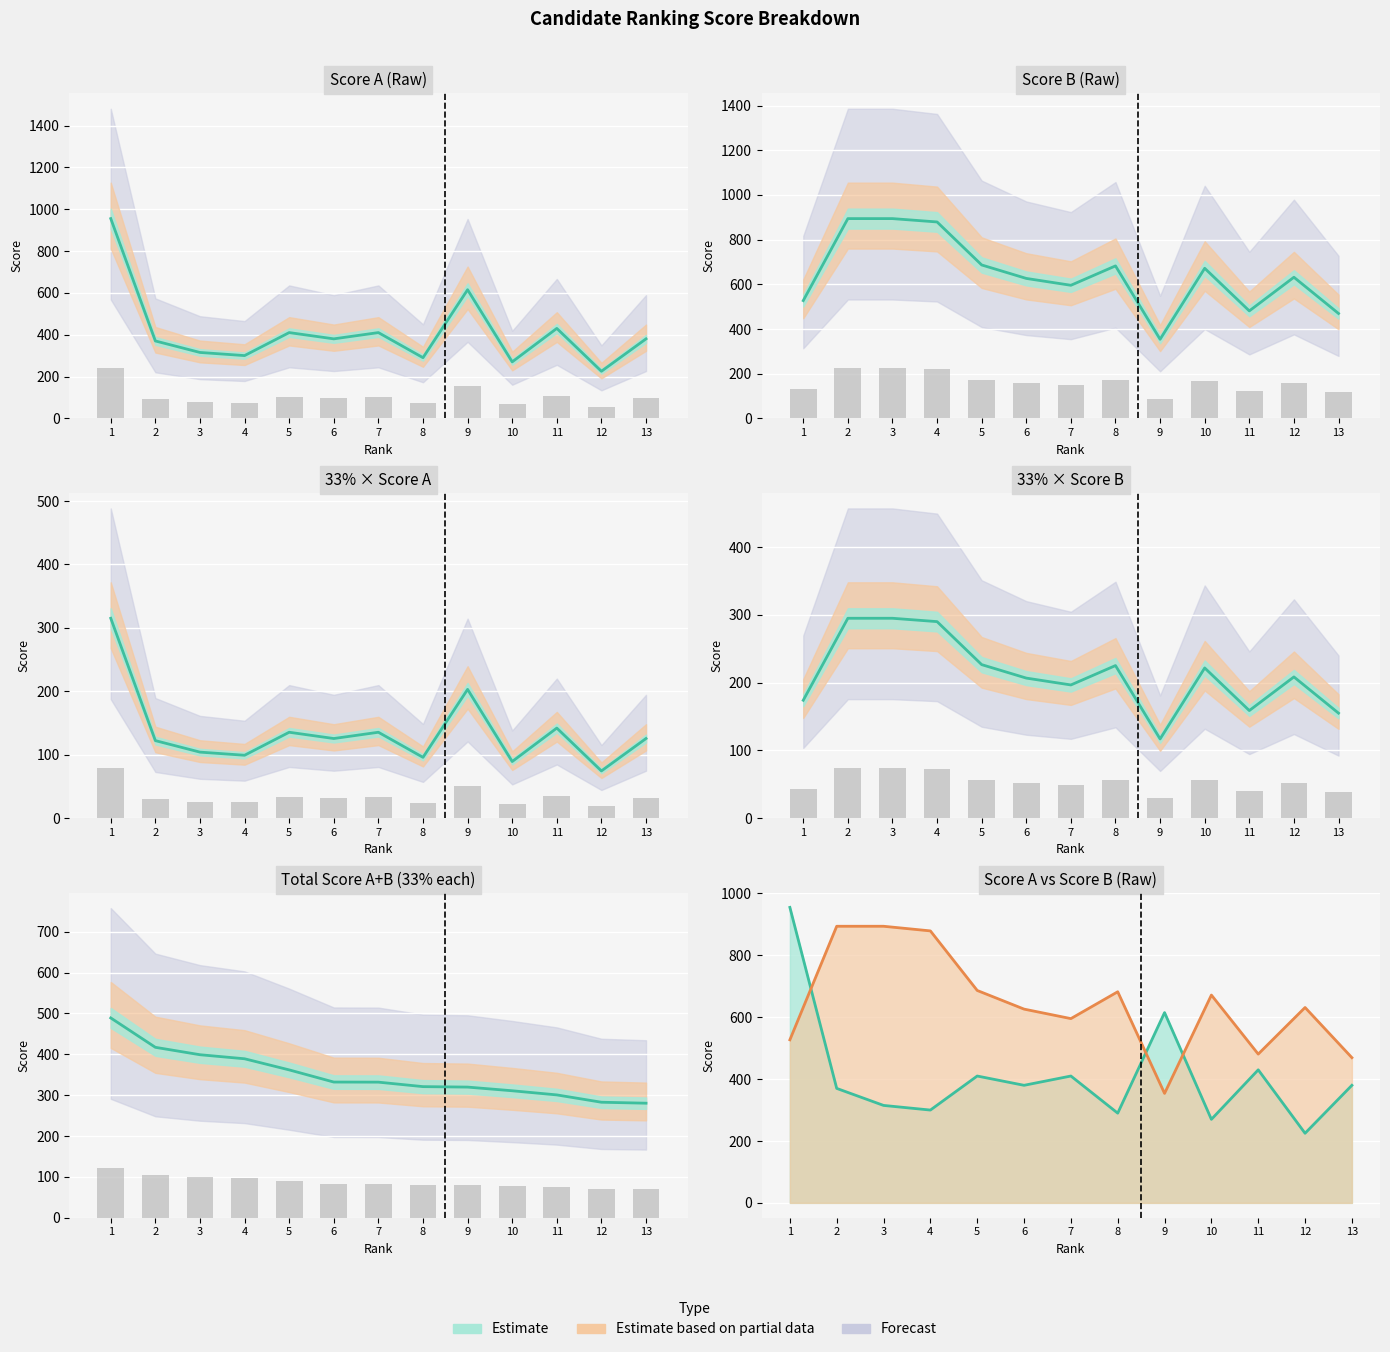

Which has a higher value, 7 or 1?

1